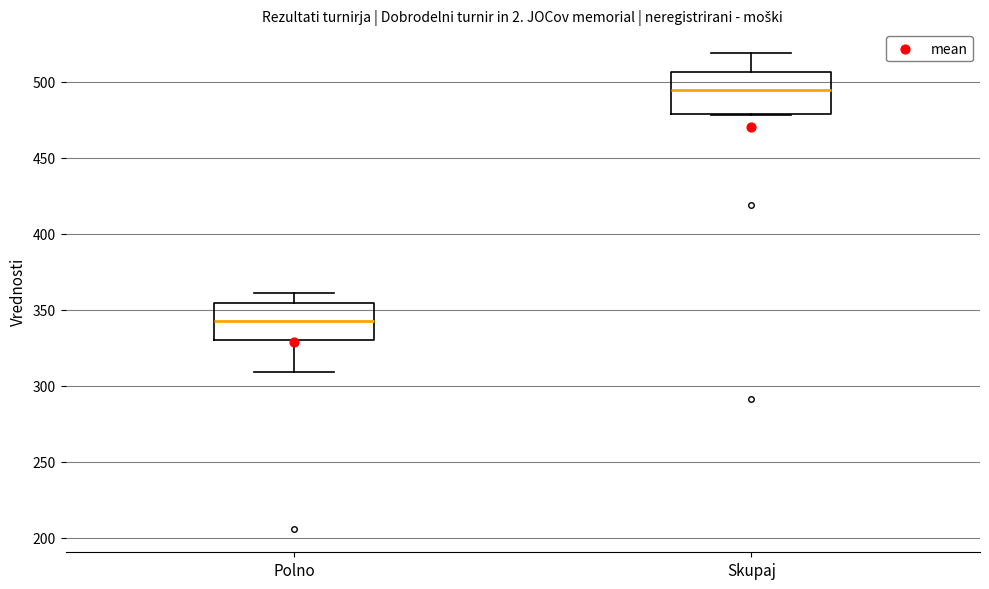

Which box's median line is the lowest?

Polno